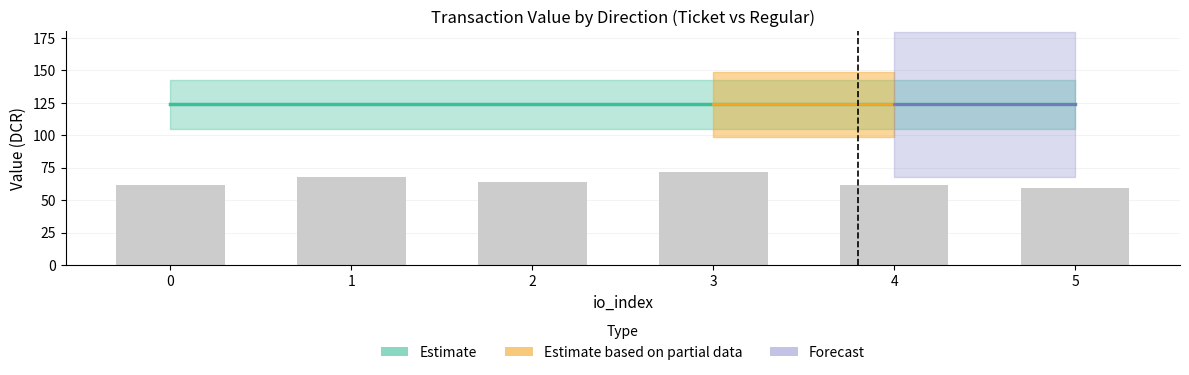

Reading right to left, list all the values displayed in this chart.

5=59.4	4=61.9	3=71.8	2=64.4	1=68.1	0=61.9